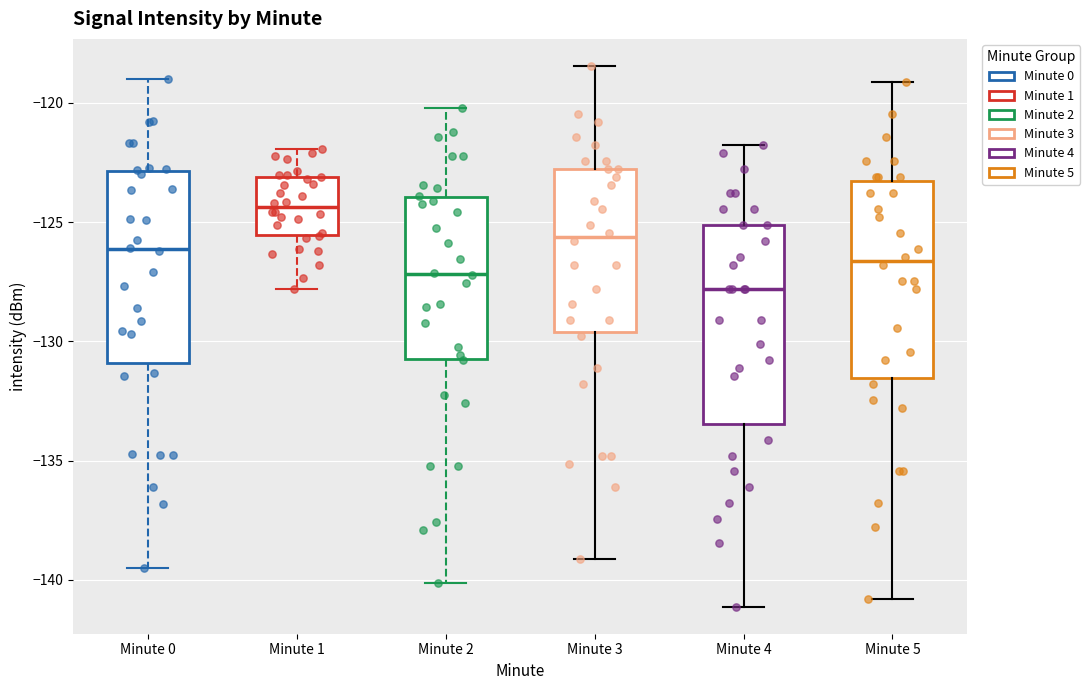

Reading left to right, read every box against the y-axis: the position of its median line, the range the box covers, and the ends of its whiskers. The values are not printed on the chart, so give them approximately, as read against the axis.

Minute 0: median -126.0, box -131.0 to -123.0, whiskers -139.5 to -119.0
Minute 1: median -124.5, box -125.5 to -123.0, whiskers -128.0 to -122.0
Minute 2: median -127.0, box -130.5 to -124.0, whiskers -140.0 to -120.0
Minute 3: median -125.5, box -129.5 to -123.0, whiskers -139.0 to -118.5
Minute 4: median -128.0, box -133.5 to -125.0, whiskers -141.0 to -122.0
Minute 5: median -126.5, box -131.5 to -123.5, whiskers -141.0 to -119.0